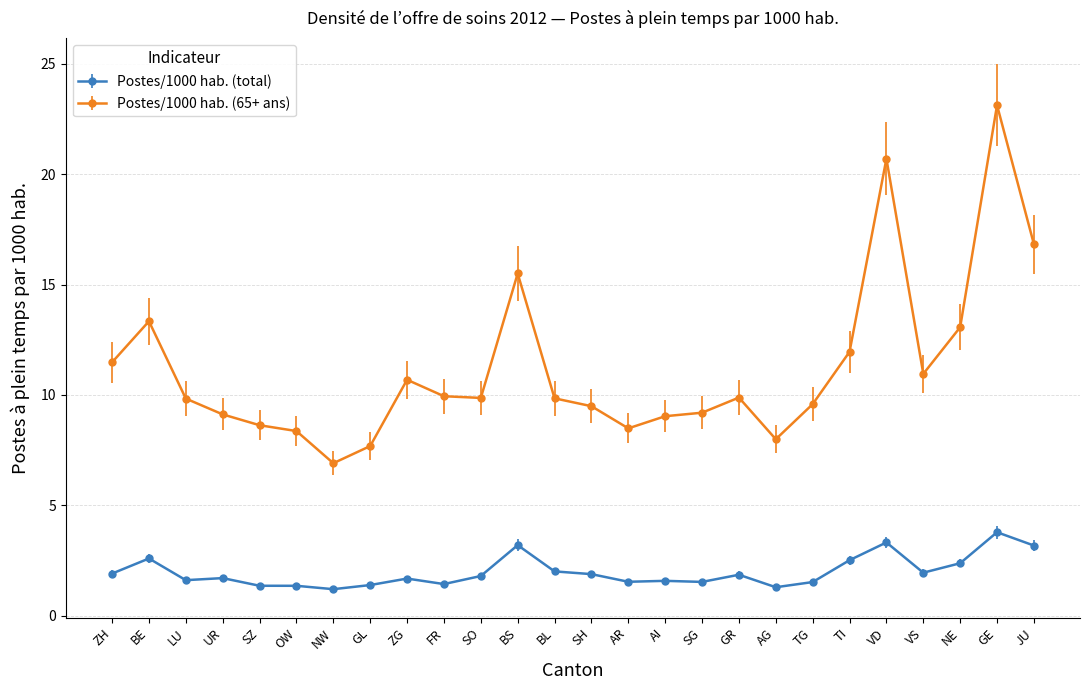

What is the smallest value displayed?

1.2